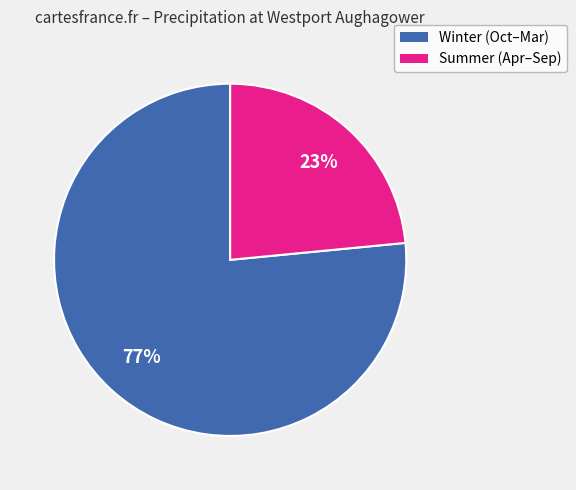

Is there a majority slice in this chart?

Yes